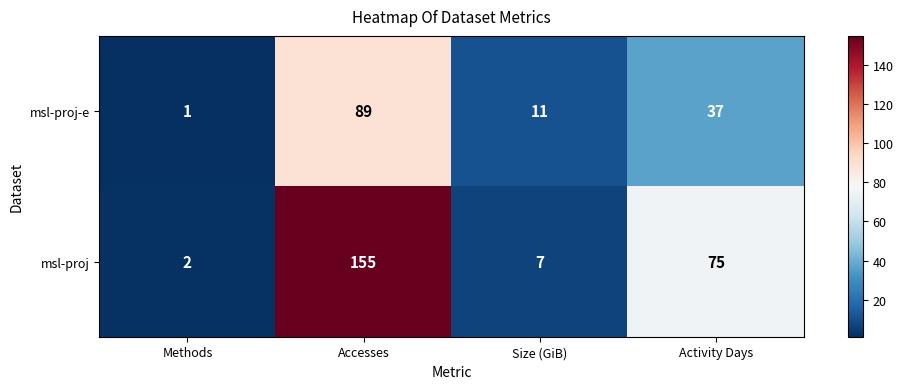

What is the difference between the msl-proj-e values at Accesses and Size (GiB)?

78